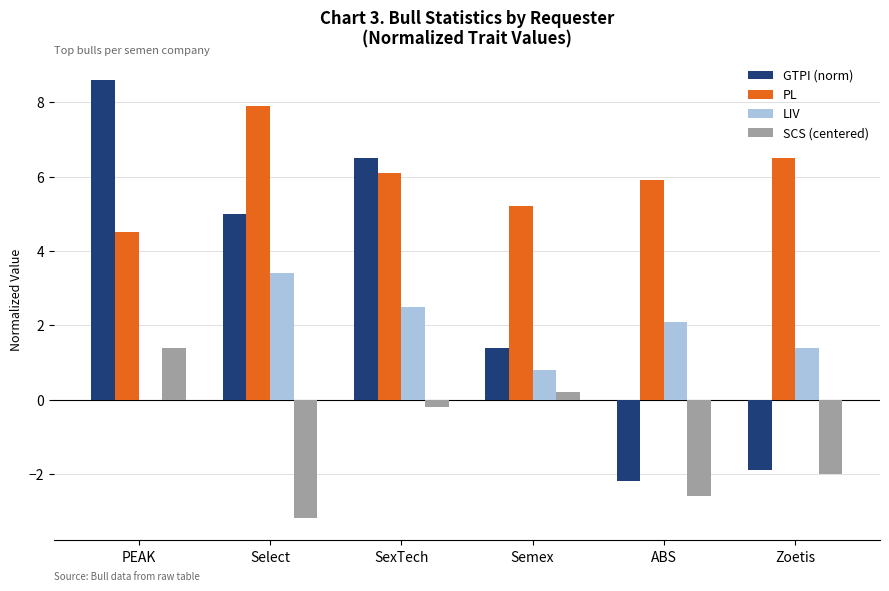

What are all the series names shown in the legend?

GTPI (norm), PL, LIV, SCS (centered)